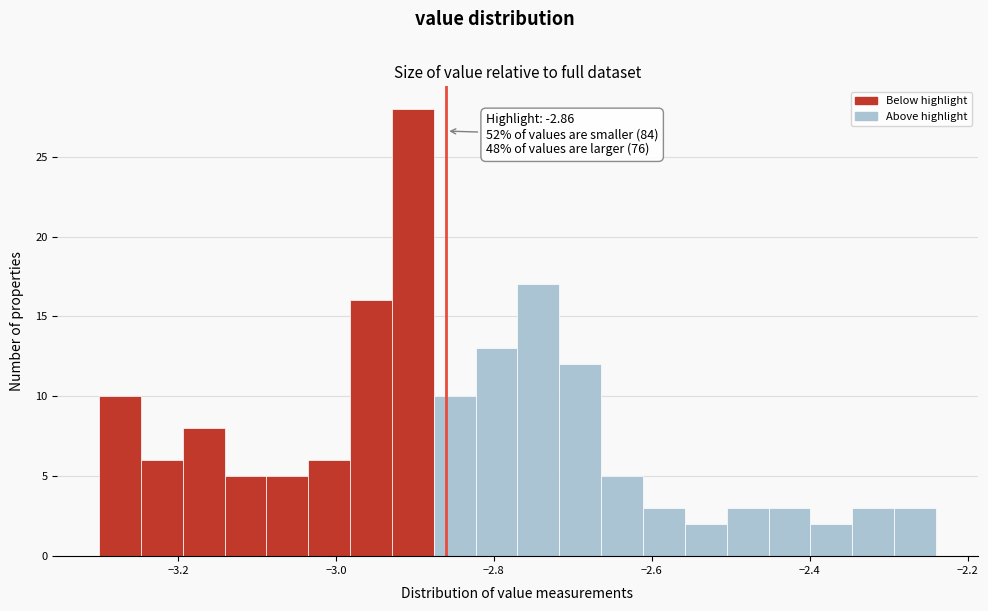

Read against the x-axis, roughly where is the centre of the tallest bar?

-2.90